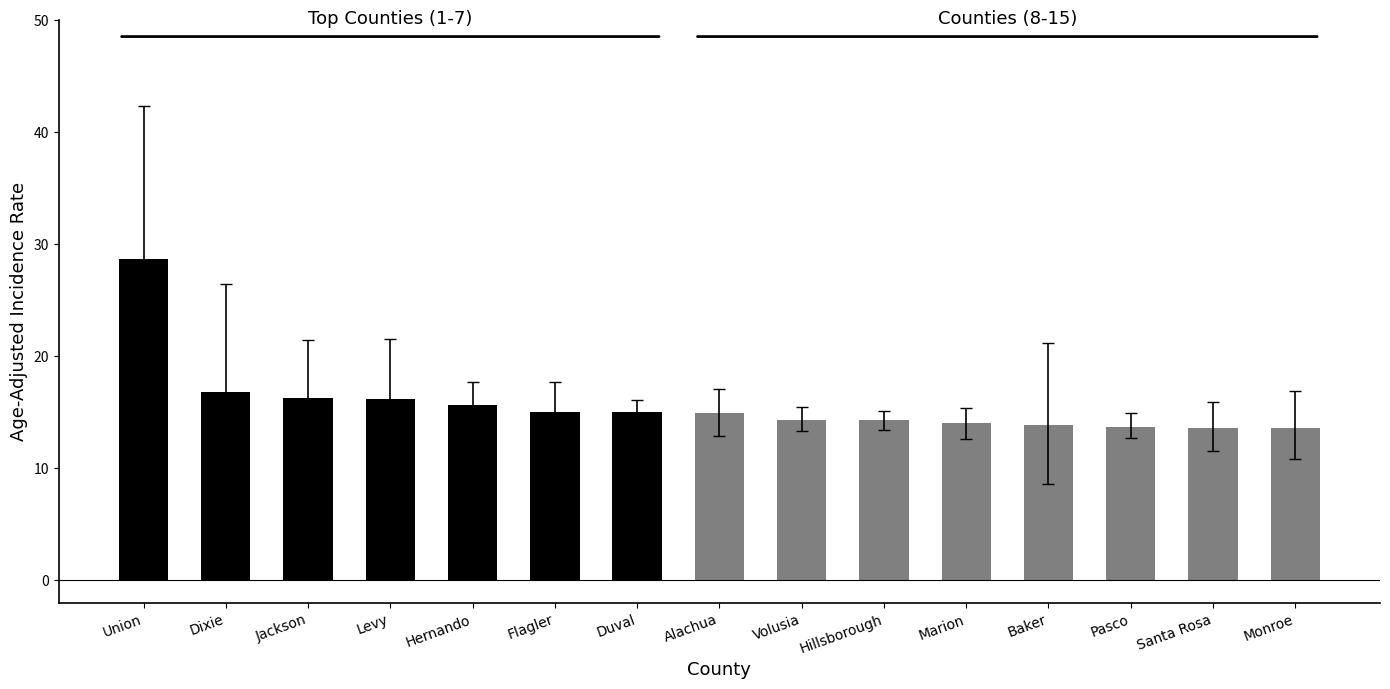

The value at Duval is 15.0. True or false?

True